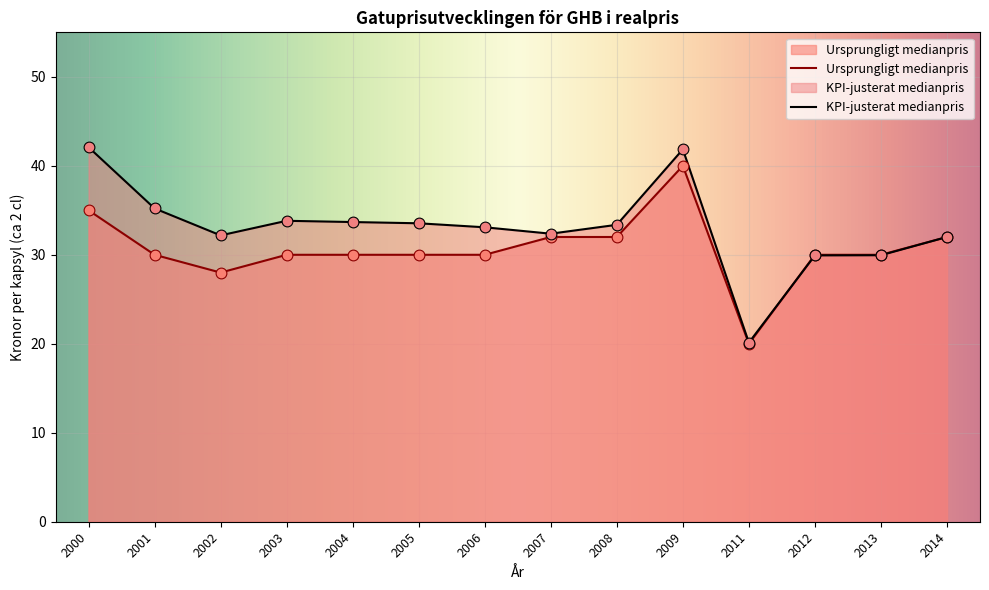

Which has a higher value, 2009 or 2003?

2009